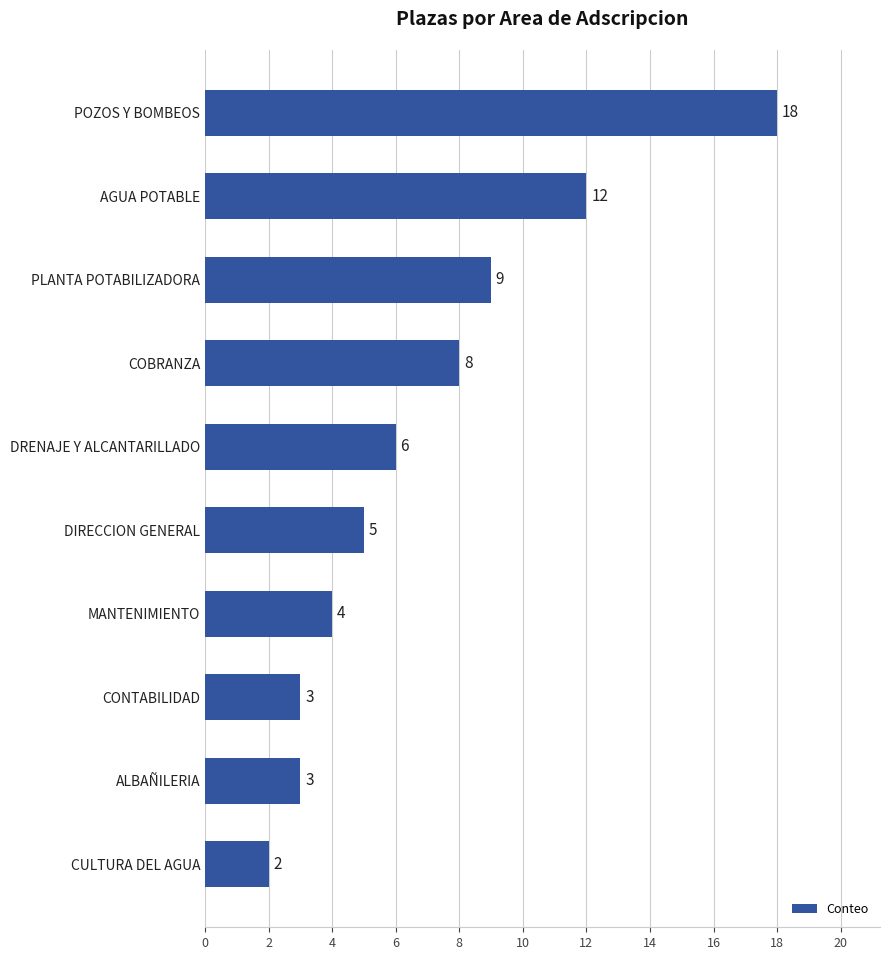

Which label corresponds to the smallest value in the chart?

CULTURA DEL AGUA